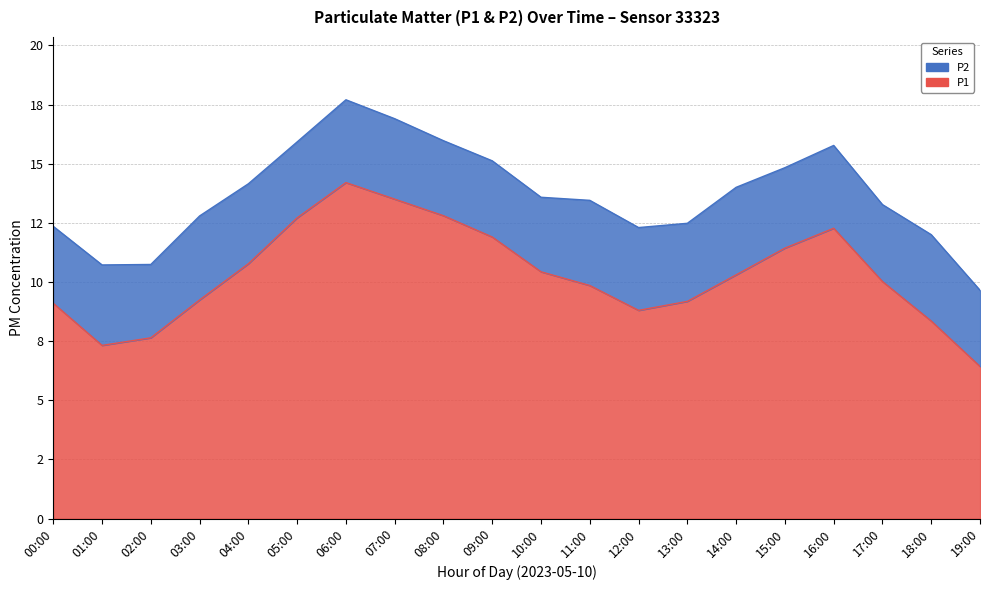

Where does the data first go above 10?

04:00